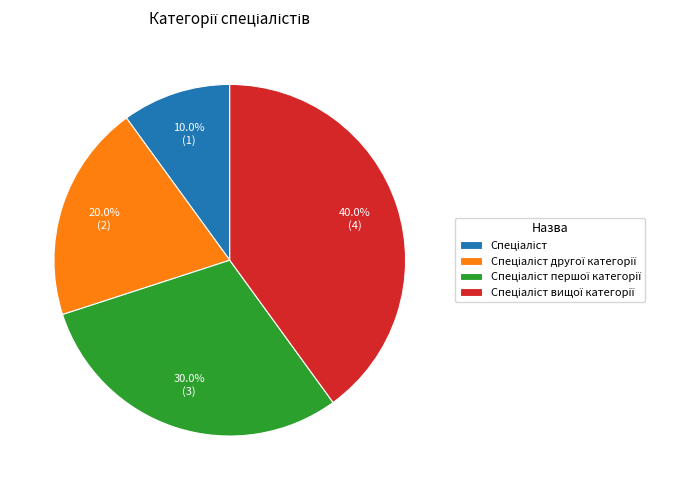

Is there a majority slice in this chart?

No